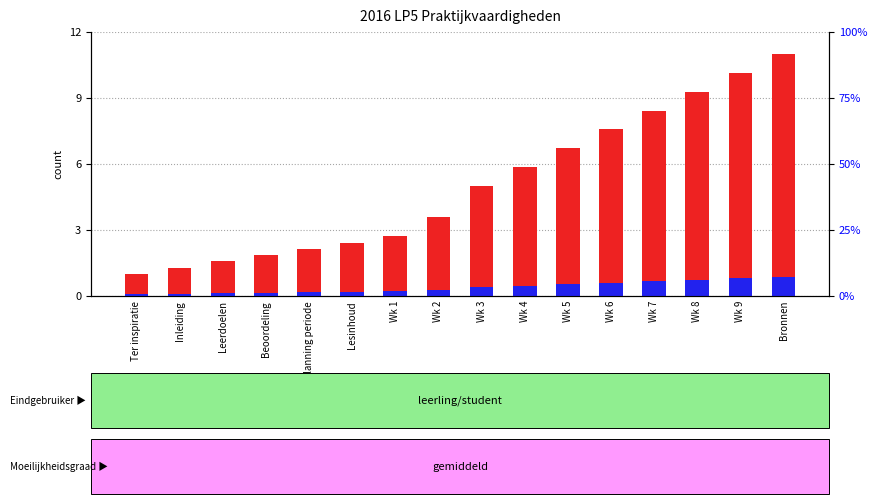

True or false: Identifier (normalized) has a value of 10.1 at Wk 9.

True